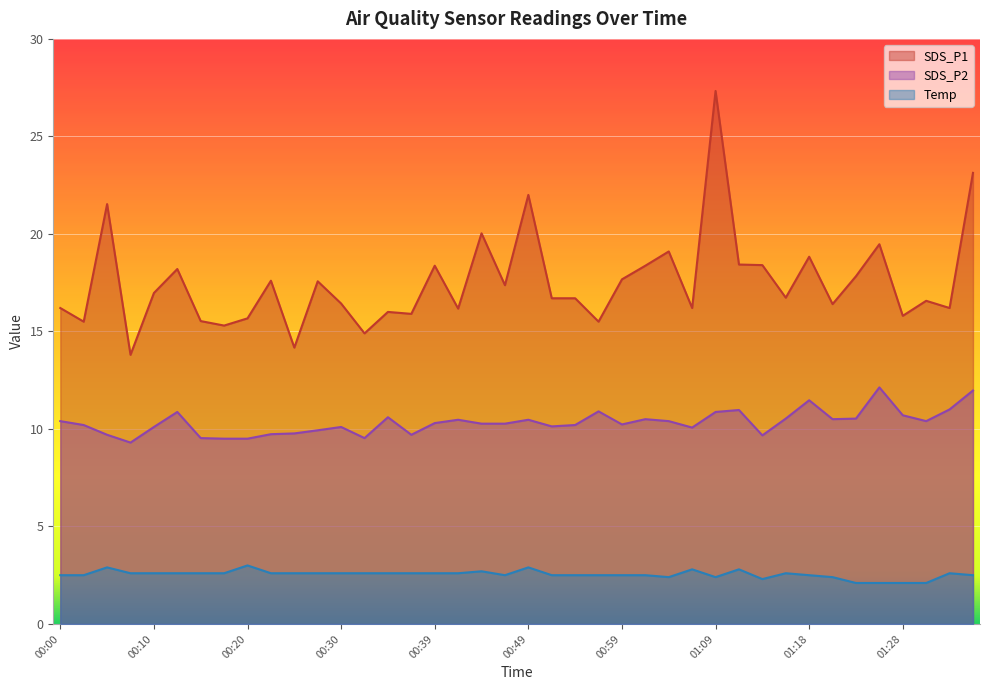

How many interior local valleys does the Temp series have?

4